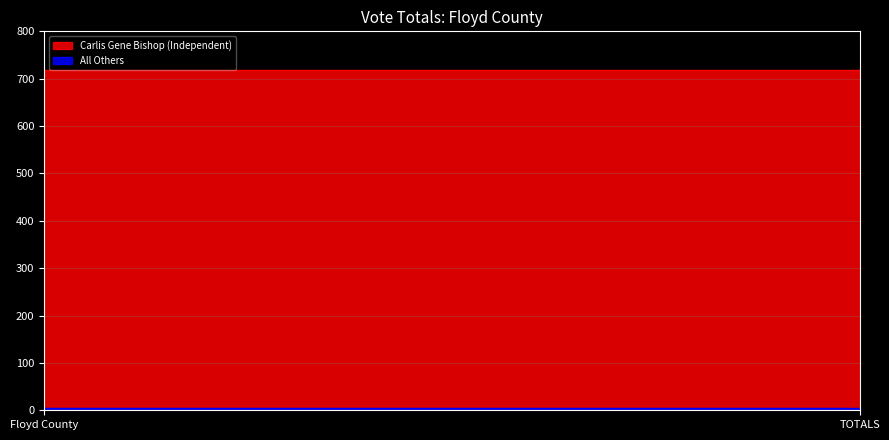

At how many categories does at least one series exceed 293?

2